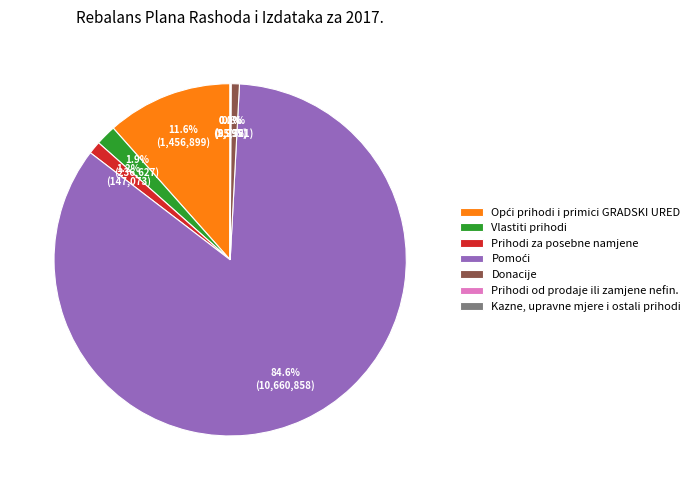

Is there any slice that represents more than half of the pie?

Yes